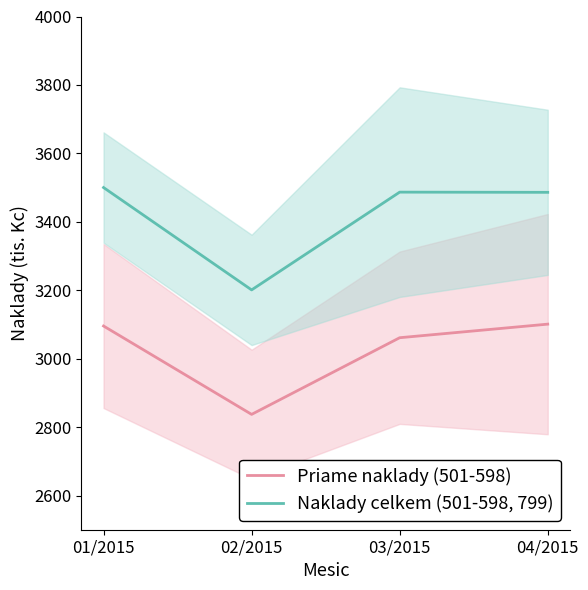

At 04/2015, list the series in order from smallest to largest.

Priame naklady (501-598), Naklady celkem (501-598, 799)